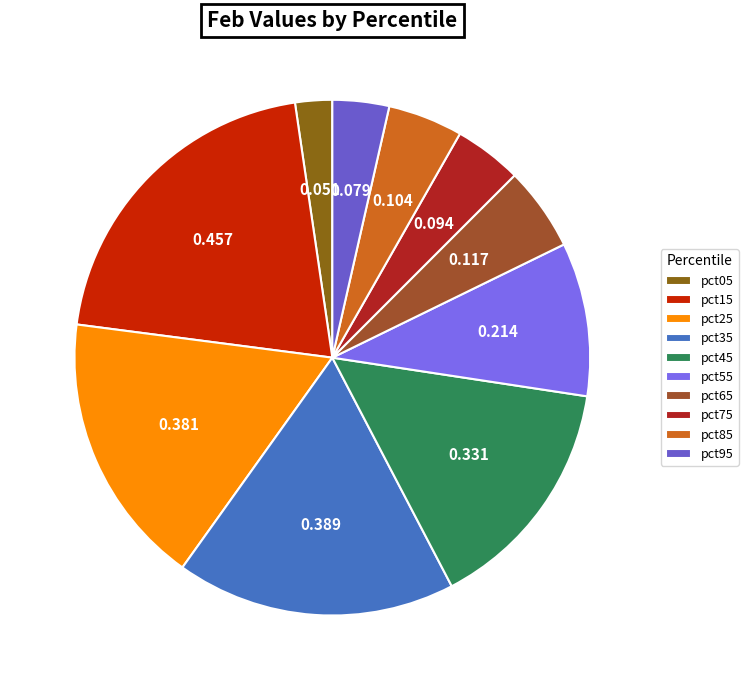

The pct15 slice represents 35% of the pie. True or false?

False